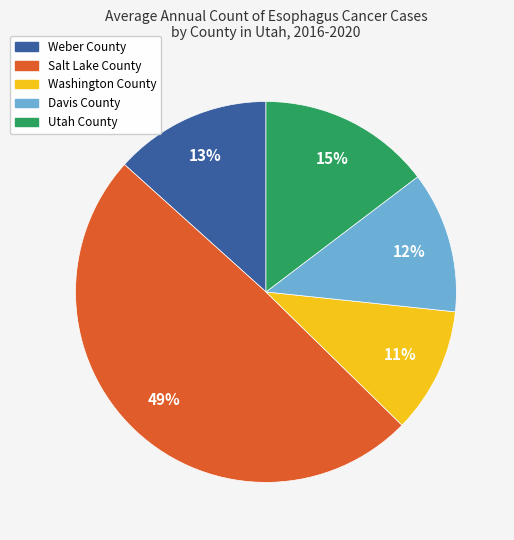

To the nearest percent, what is the combined percentage of Utah County and Davis County?

27%